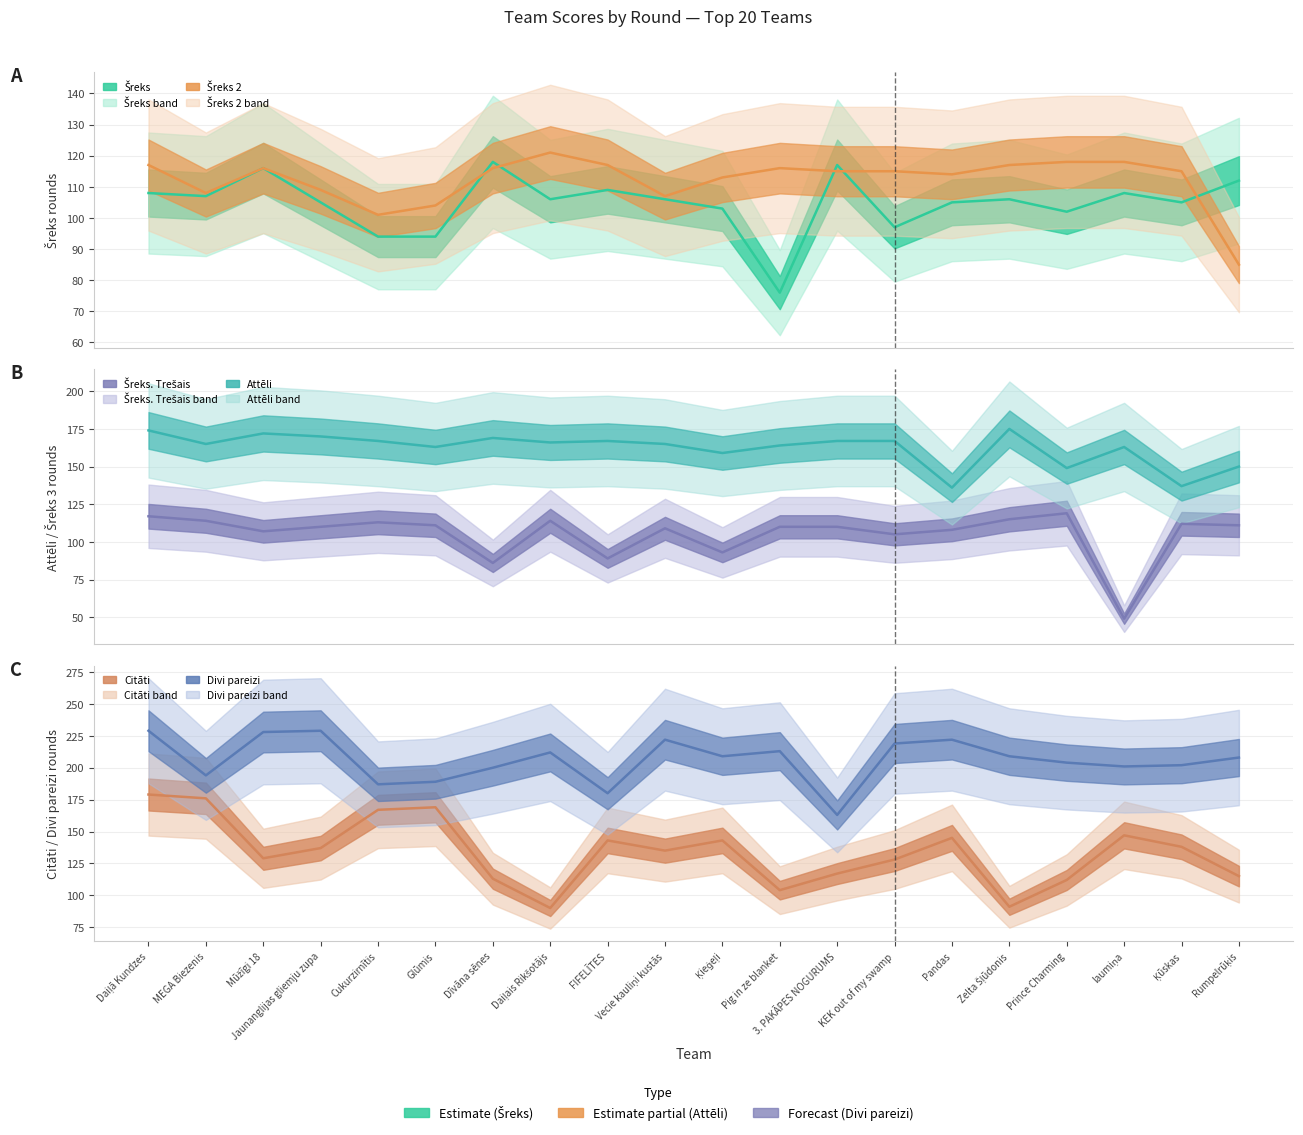

What is the label of the 17th point from the right?

Jaunanglijas gliemju zupa